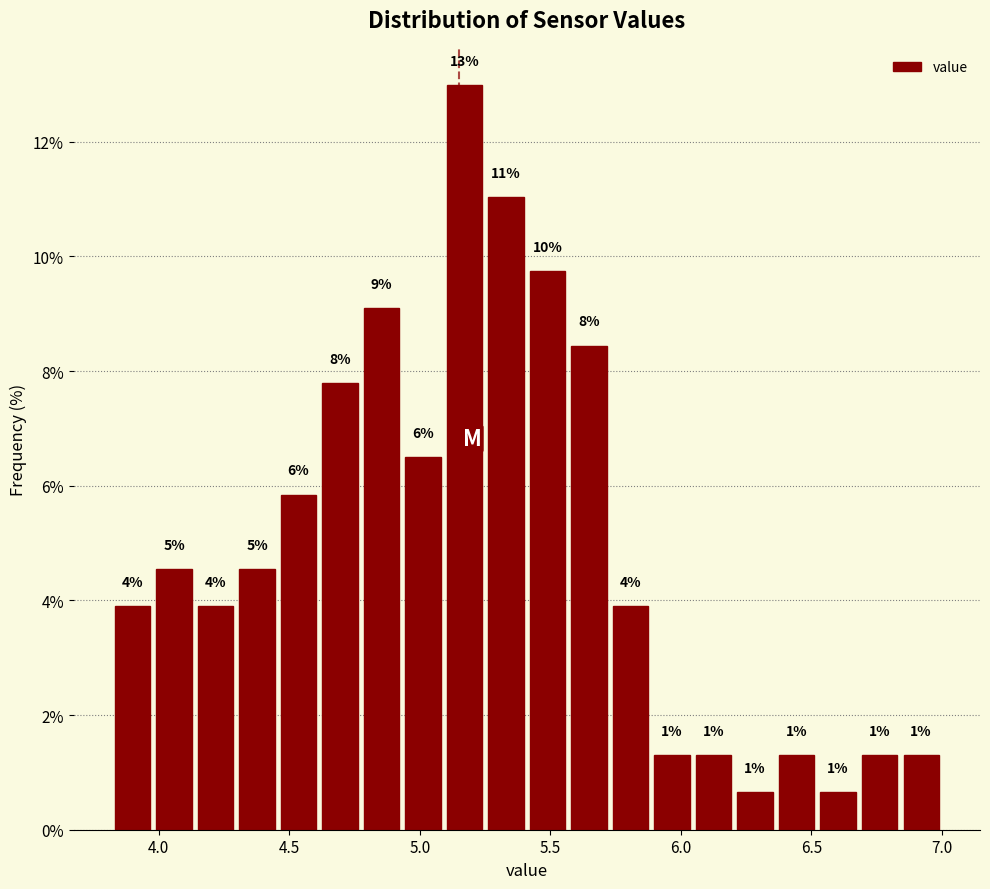

Read against the x-axis, roughly where is the centre of the tallest bar?

5.15